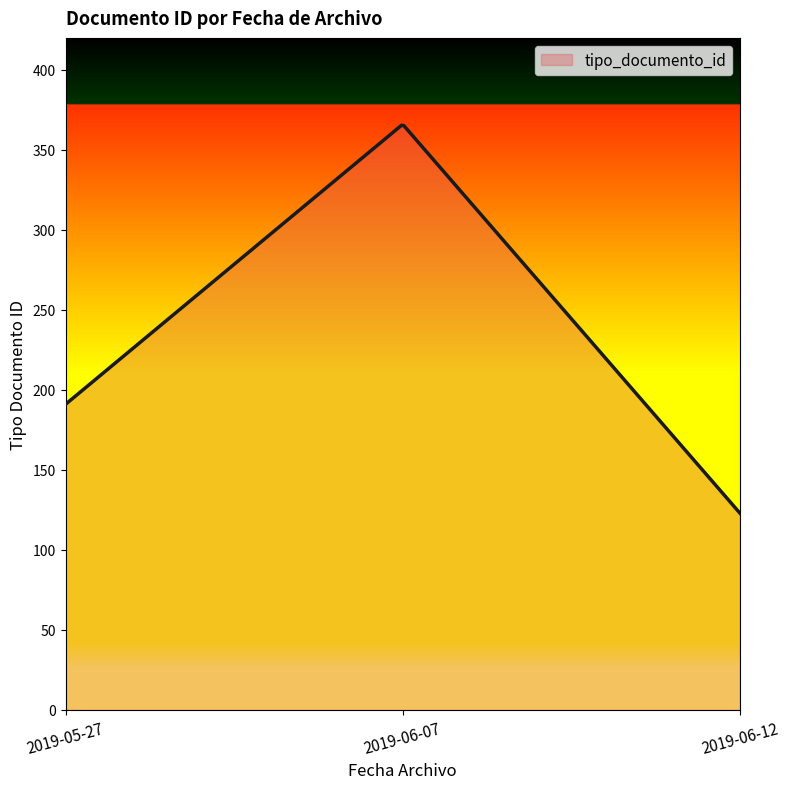

What is the smallest value displayed?

123.0